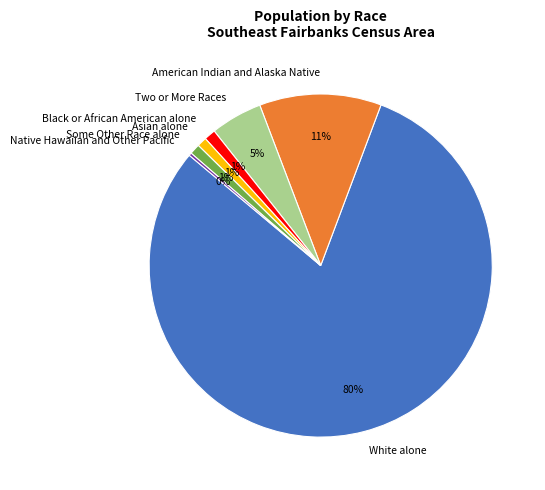

Combined, do Asian alone and Some Other Race alone account for over 50%?

No